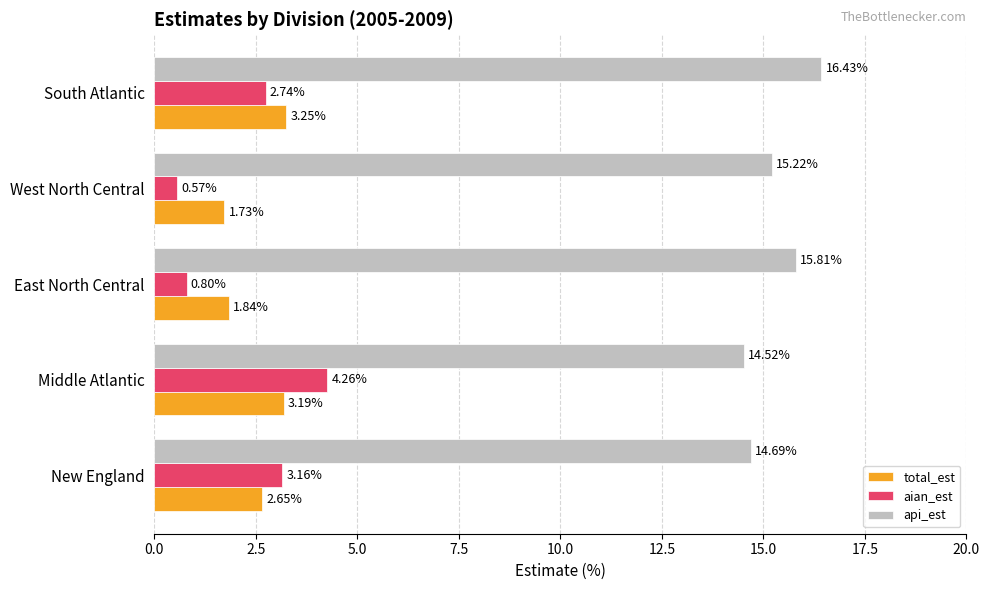

Which category has the highest value in the aian_est series?

Middle Atlantic